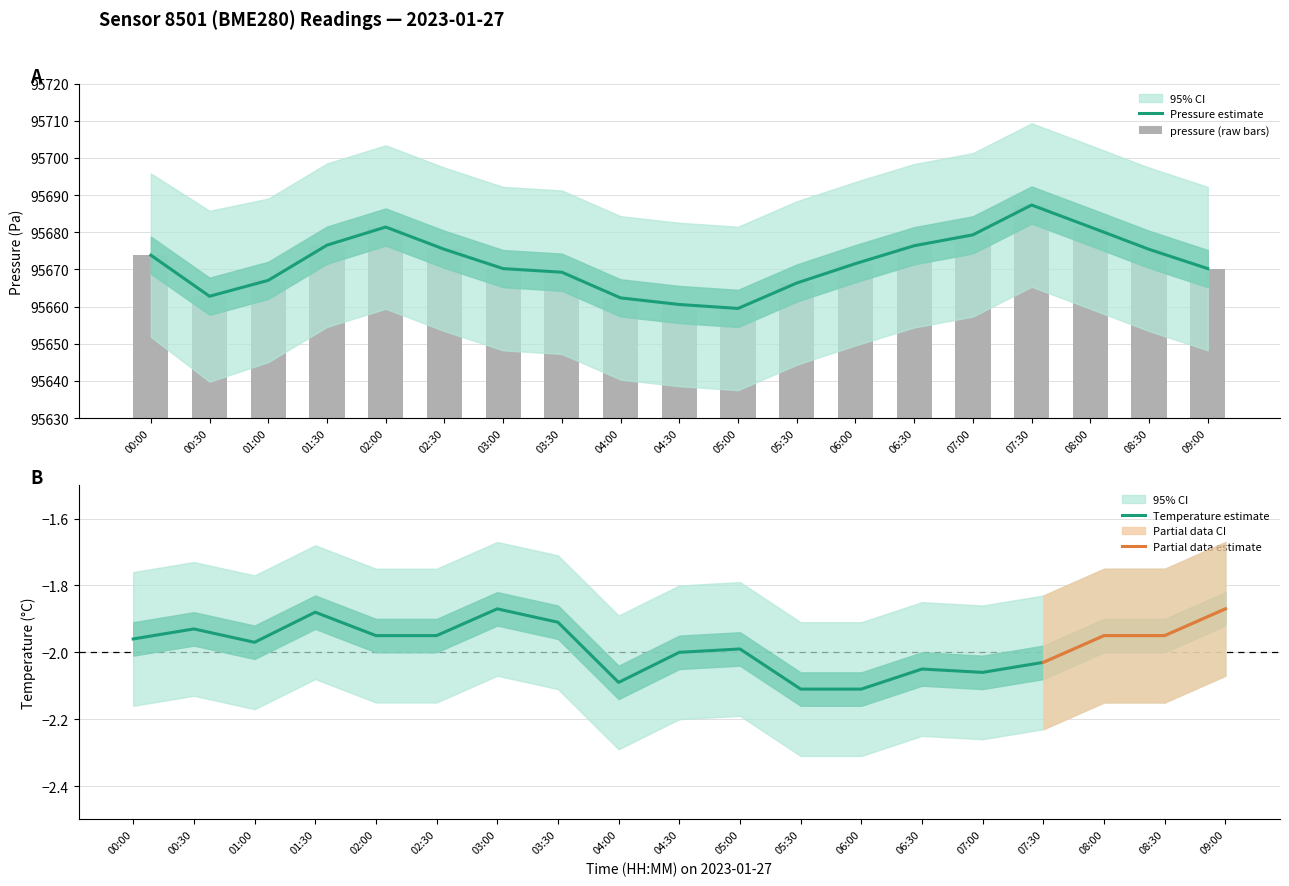

What is the difference between the maximum and second lowest values in the pressure series?

26.8